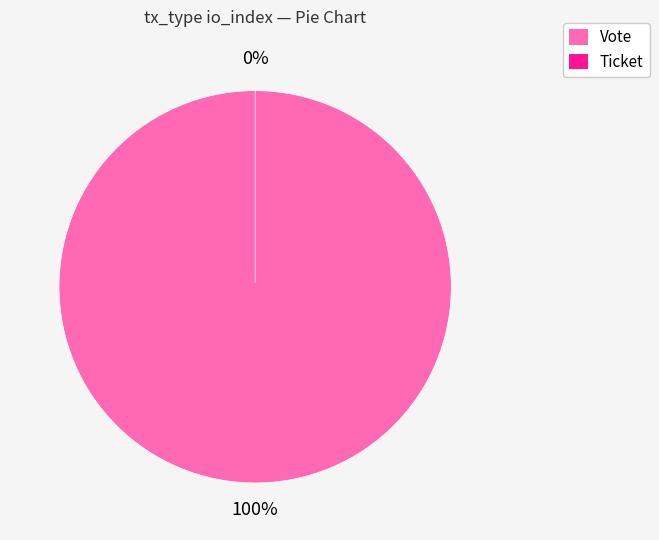

Which category has the smallest portion of the pie?

Ticket (io_index=0)